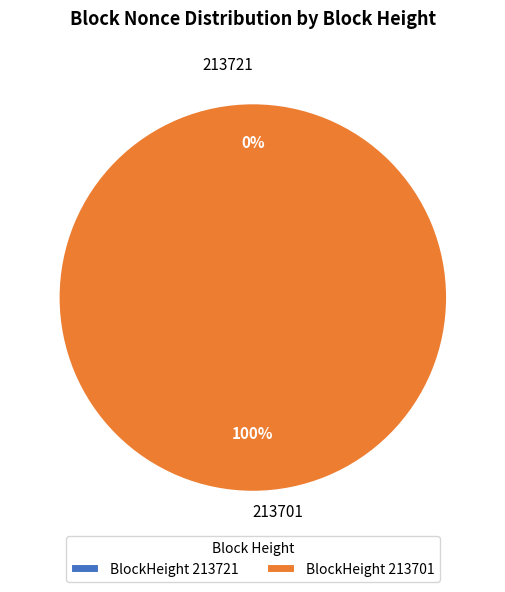

Which slice represents more than half of the pie?

213701